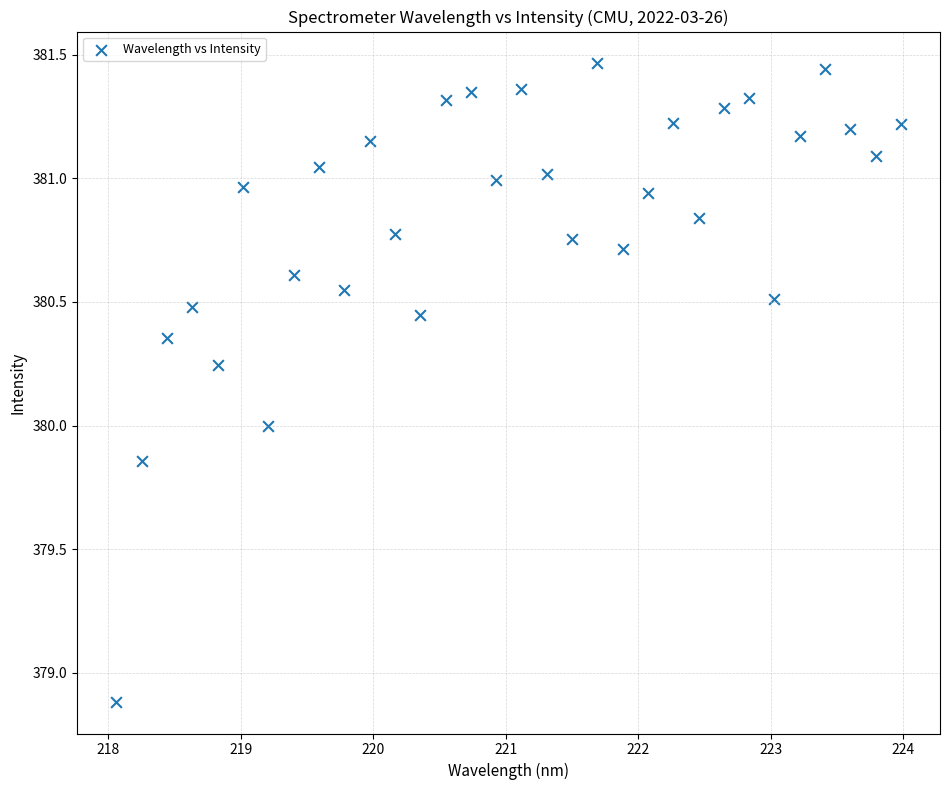

What is the range of Y values (max minus min)?

2.6